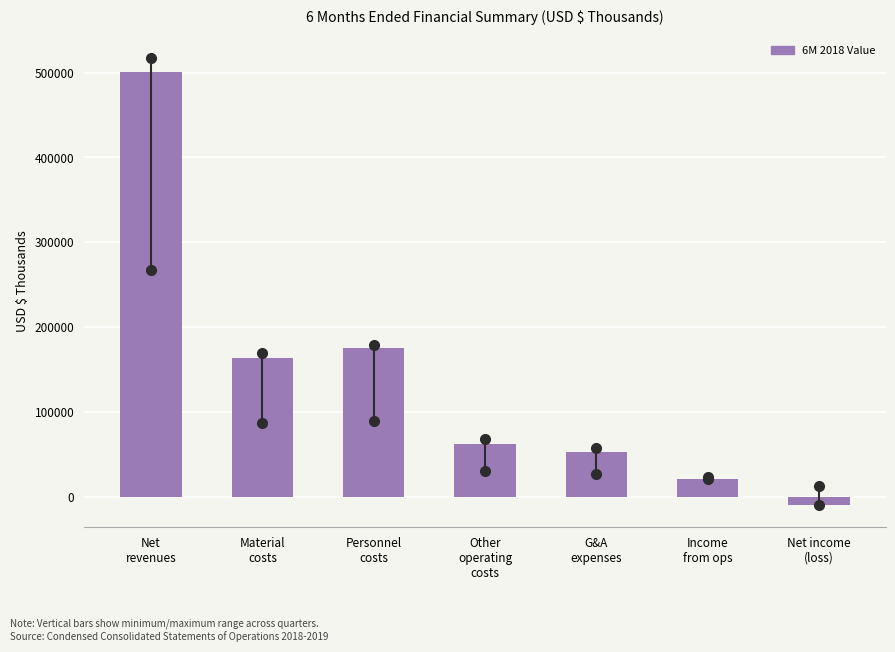

Reading left to right, what are all the values shown in this chart?

500961	162872	175662	61632	52159	20952	-9690